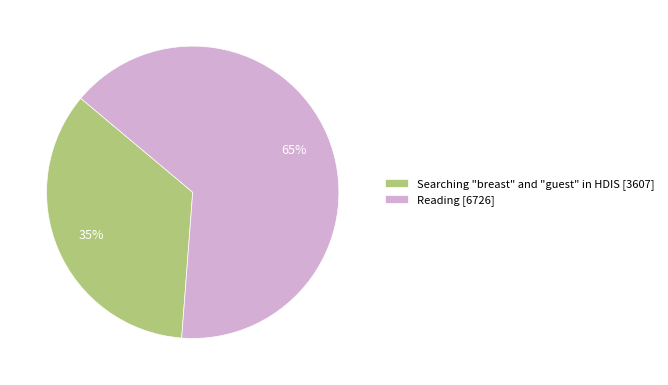

Do Reading [6726] and Searching "breast" and "guest" in HDIS [3607] together represent more than half of the pie?

Yes